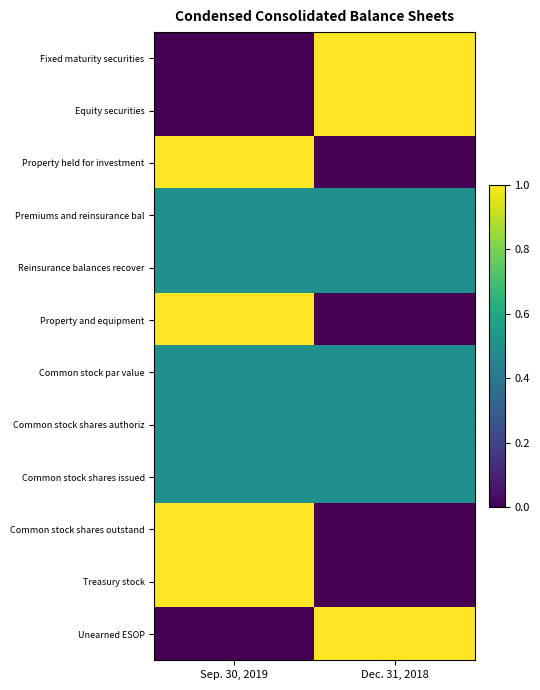

Which series has the widest spread of values?

Fixed maturity securities